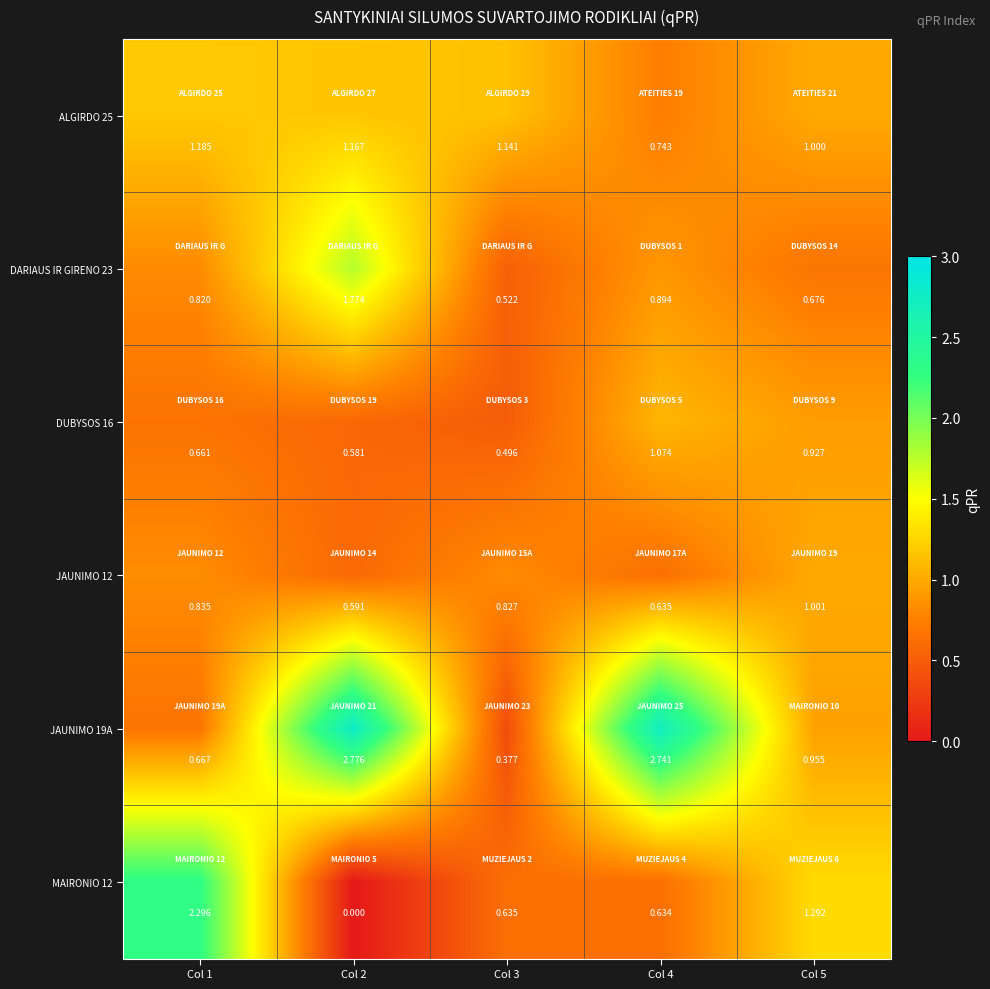

Is the value of JAUNIMO 19A at Col 1 greater than the value of DUBYSOS 16 at Col 1?

Yes